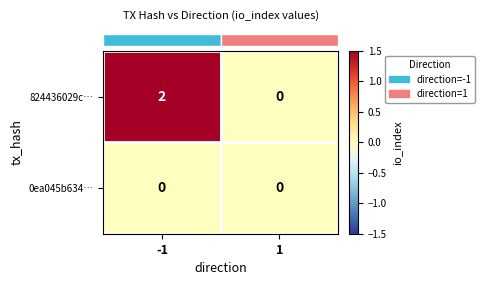

Reading left to right, extract all data points from this chart.

824436029c…: 2	0
0ea045b634…: 0	0